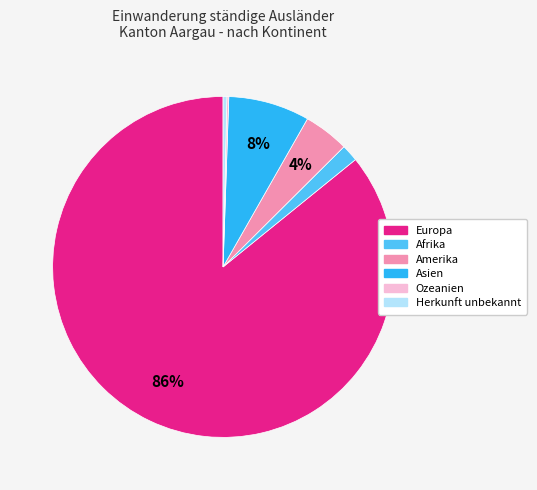

Which category has the biggest portion of the pie?

Europa